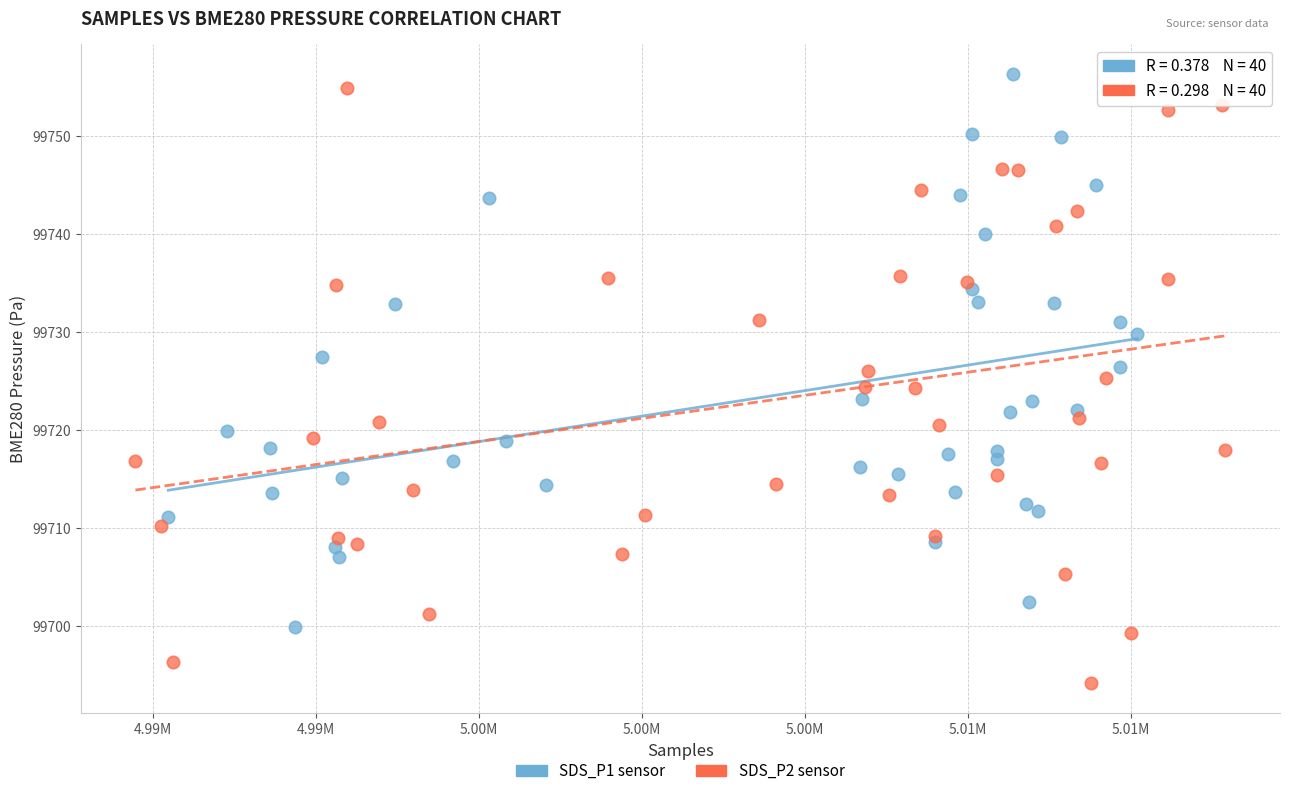

Which series contains the lowest Y value?

SDS_P2 sensor